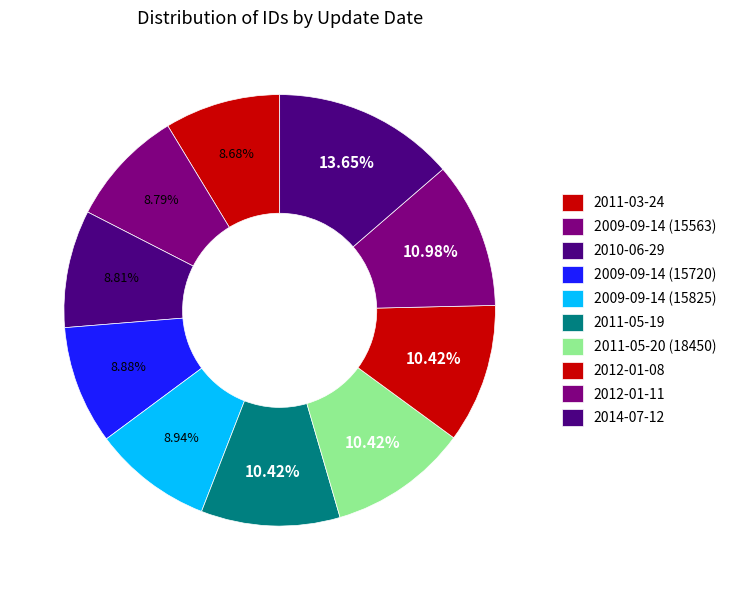

Count the number of slices in the pie.

10